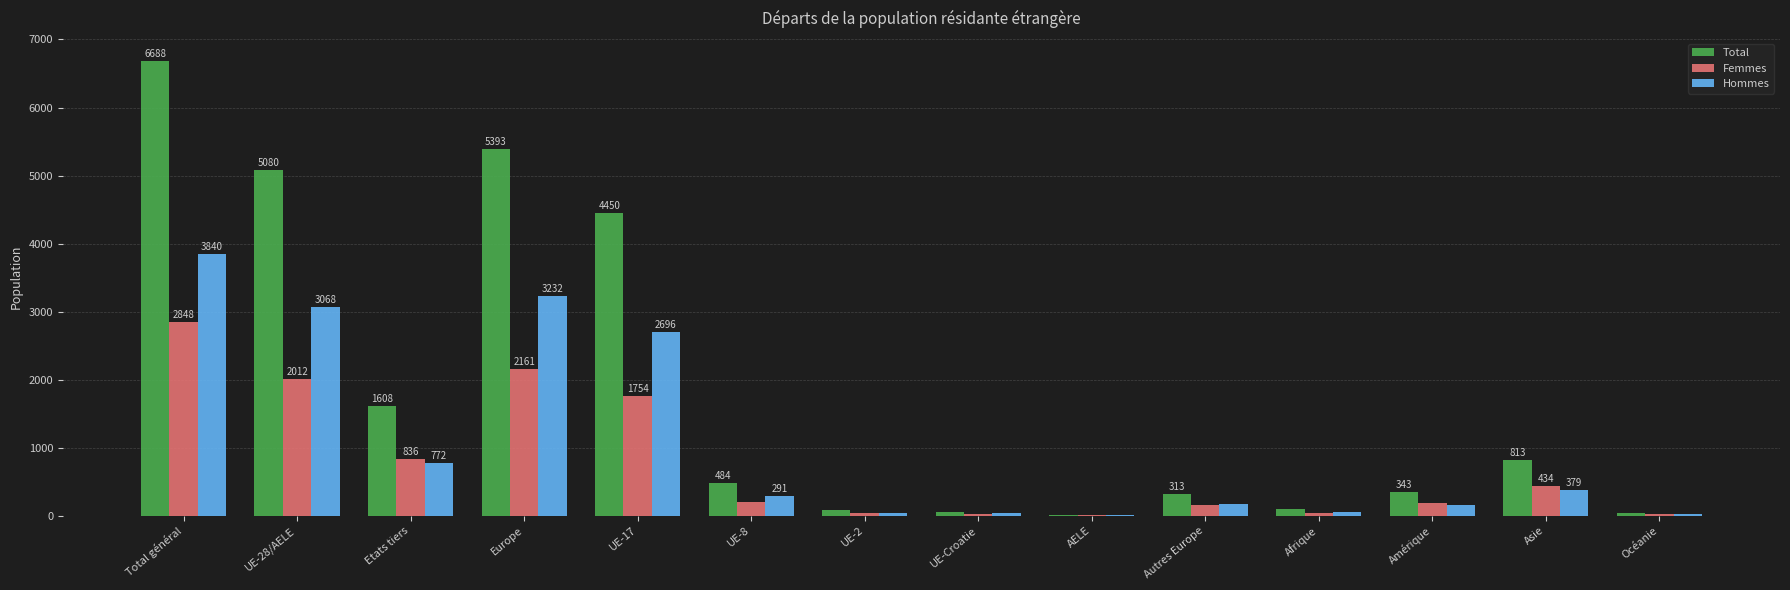

Which series changed the most between UE-17 and AELE?

Total